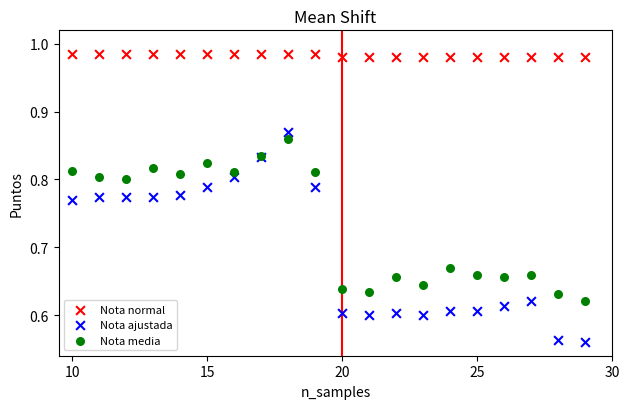

What are all the series names shown in the legend?

Nota normal, Nota ajustada, Nota media